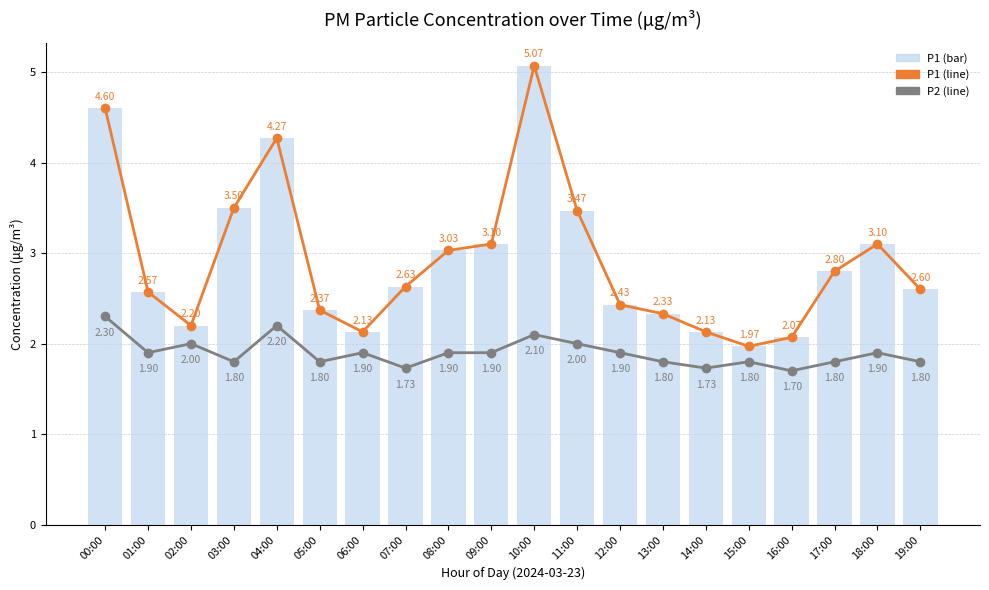

At 02:00, list the series in order from largest to smallest.

P1, P1 (背景バー), P2